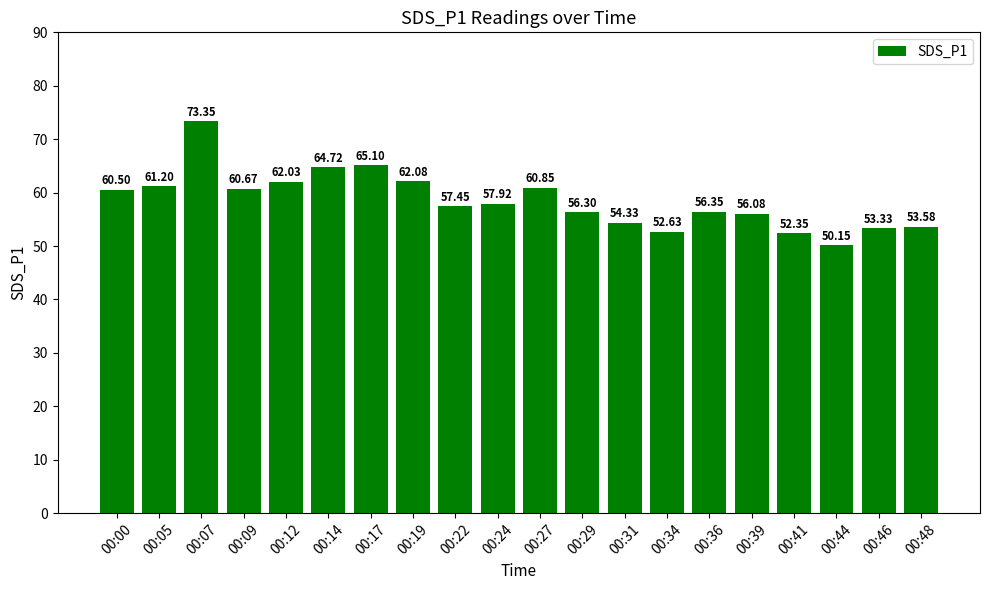

The chart shows a value of 87.2 at 00:34. True or false?

False